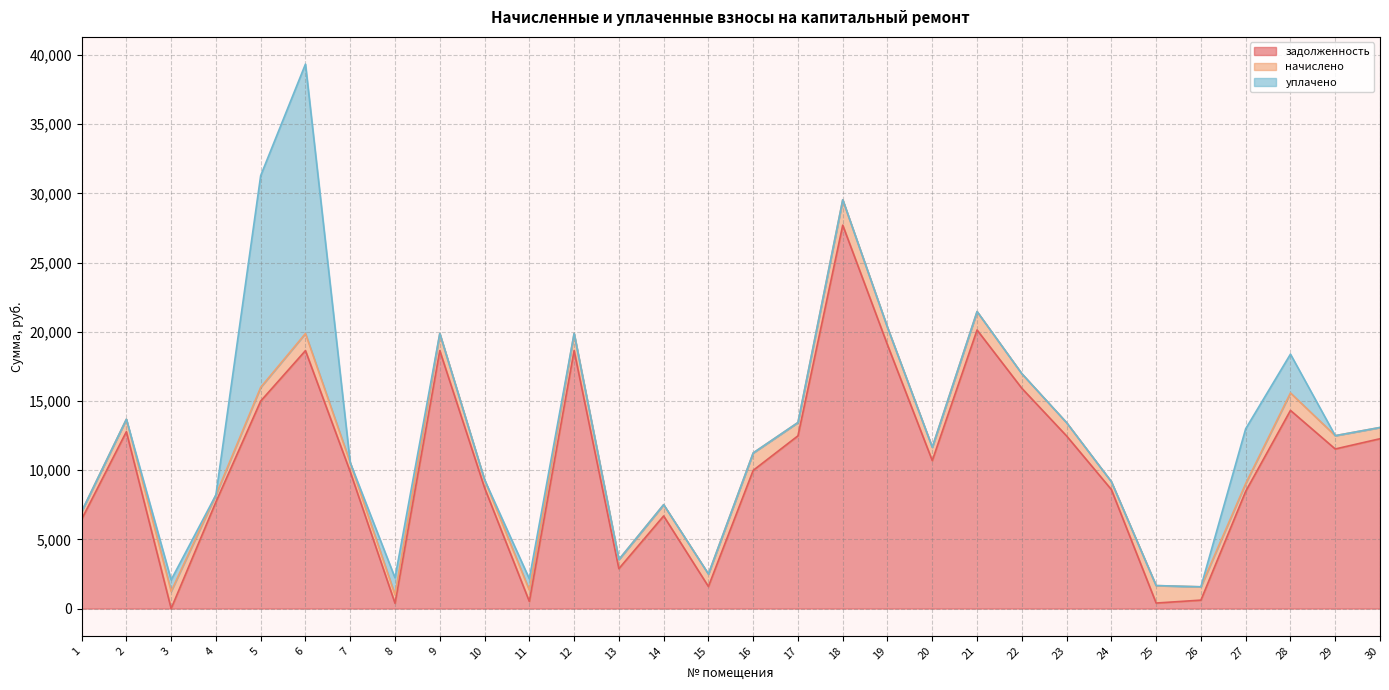

Where is the first local maximum for задолженность?

2